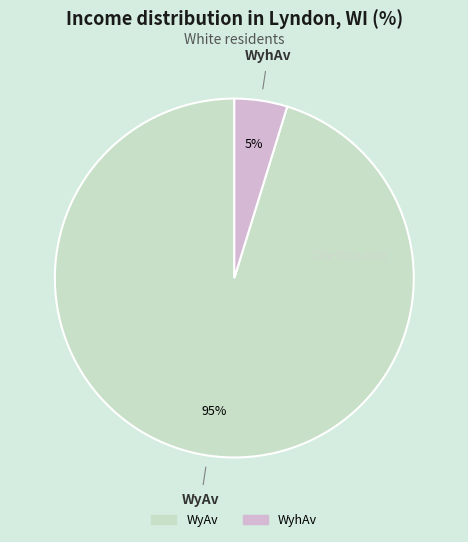

To the nearest percent, what is the combined percentage of WyAv and WyhAv?

100%